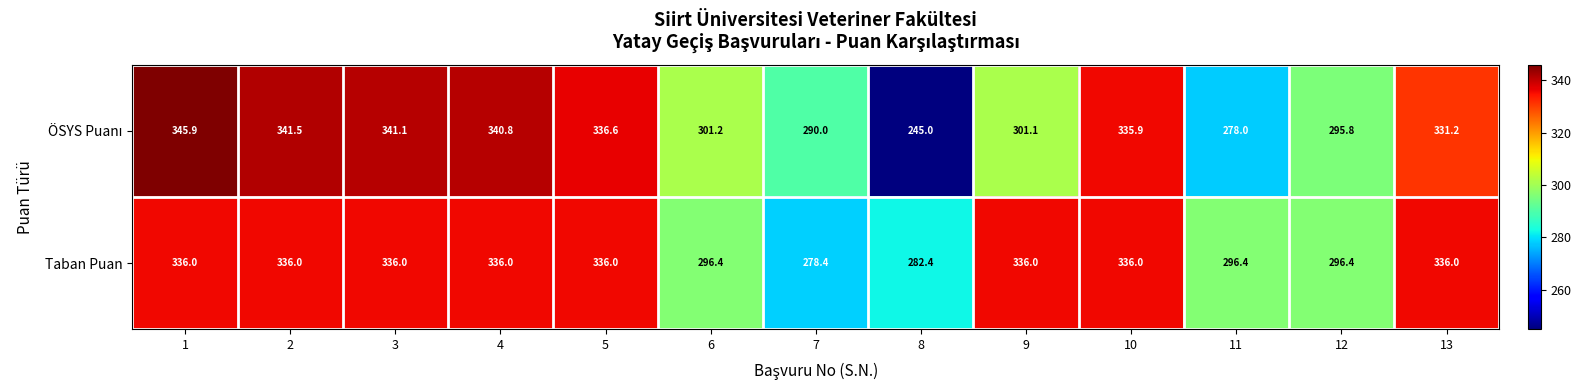

The value of Taban Puan at 4 is 187.7. True or false?

False